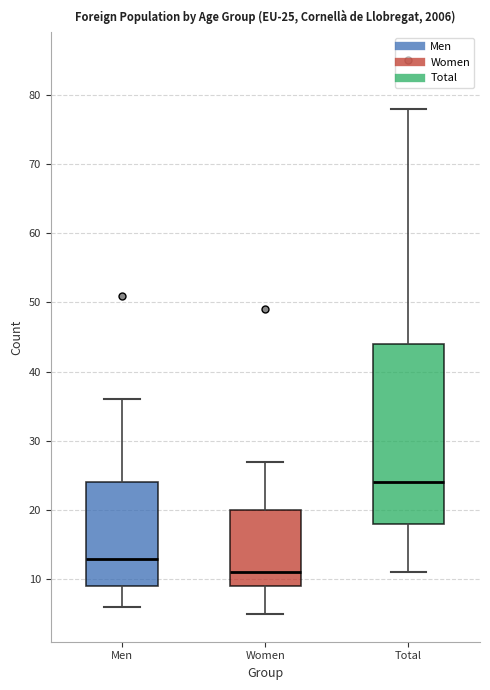

Which box is the tallest, from its lower edge to its upper edge?

Total